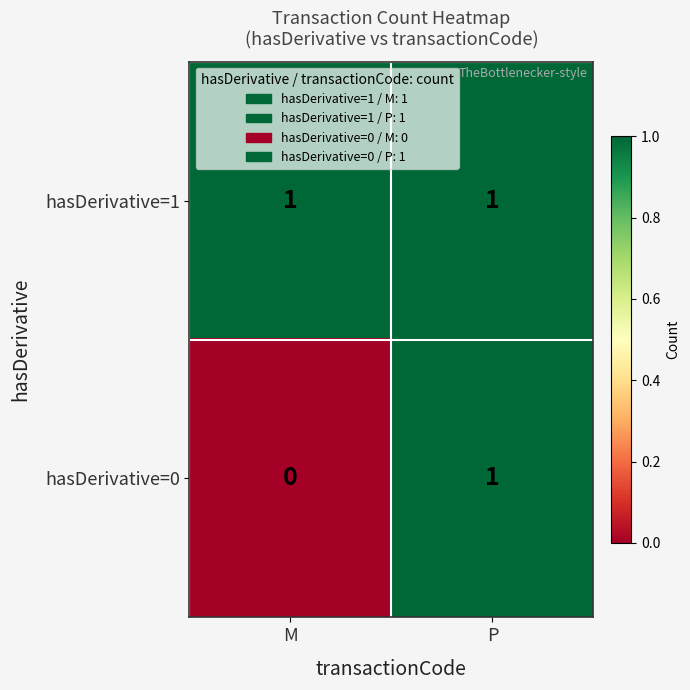

At which label does hasDerivative=0 reach its minimum?

M